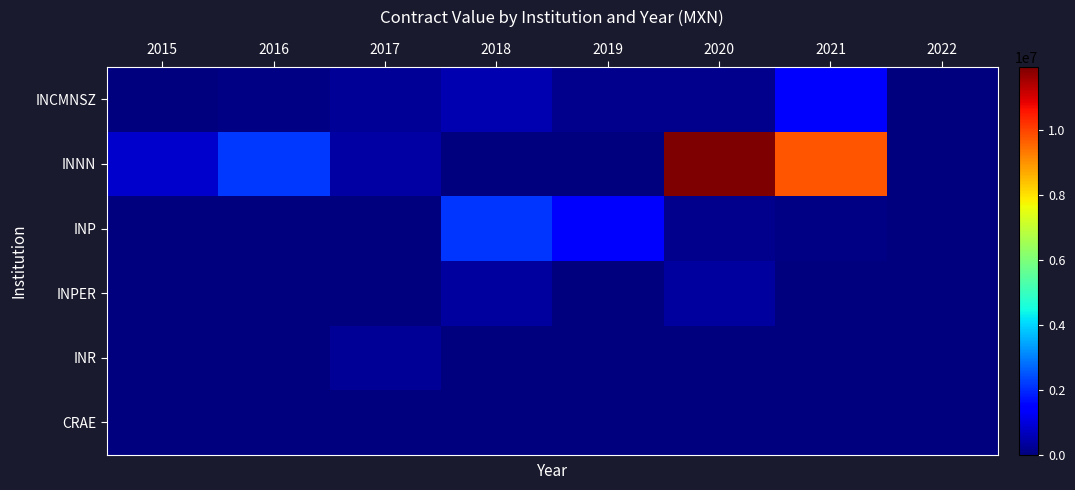

What is the greatest value displayed?

11936238.5